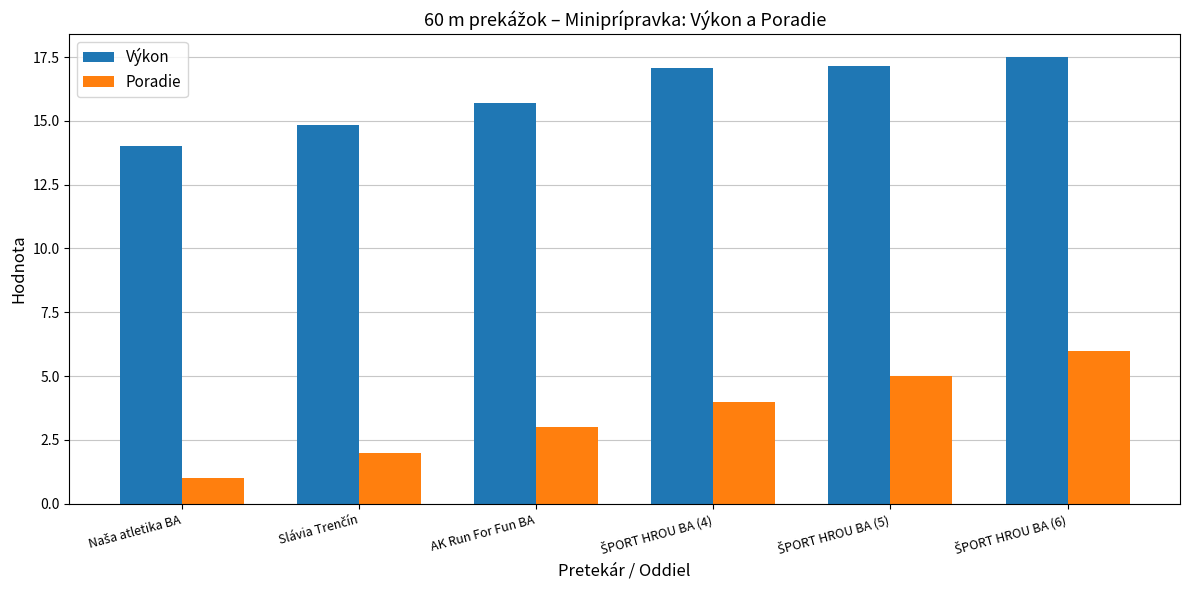

What is the spread (max minus min) of values at AK Run For Fun BA?

12.7